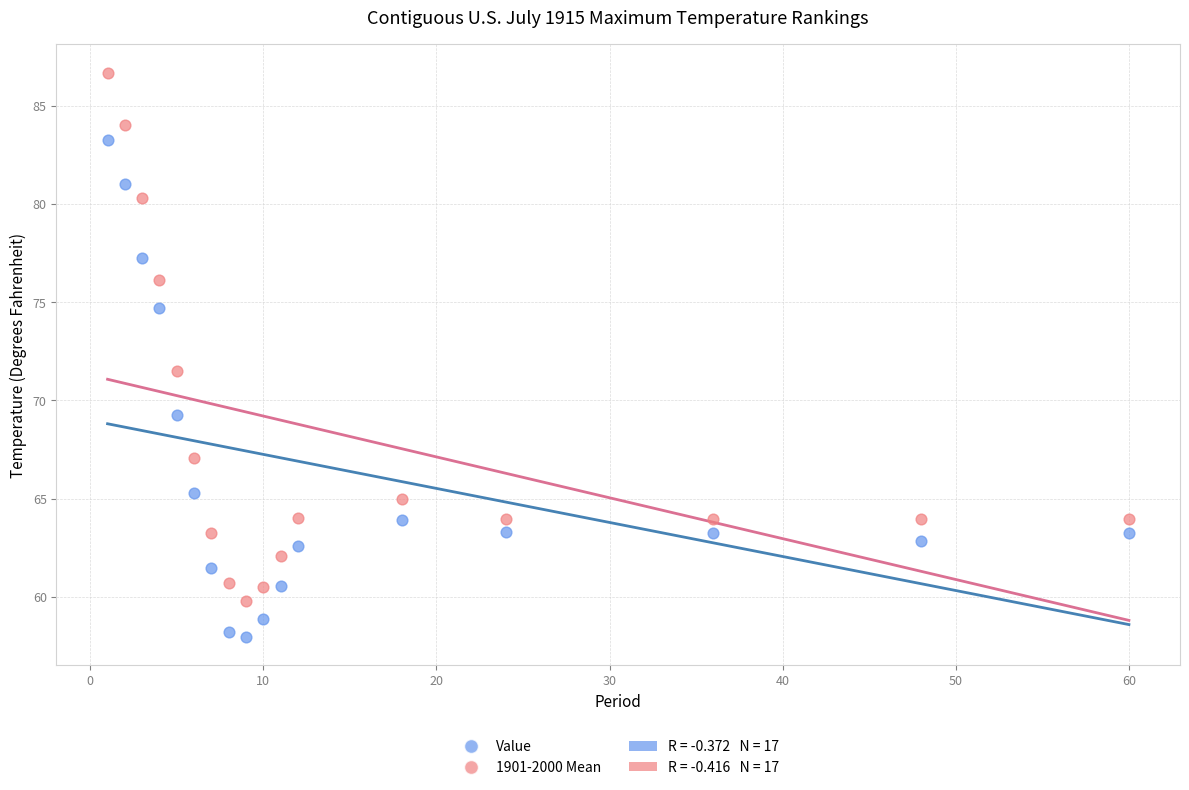

Which series contains the highest Y value?

1901-2000 Mean